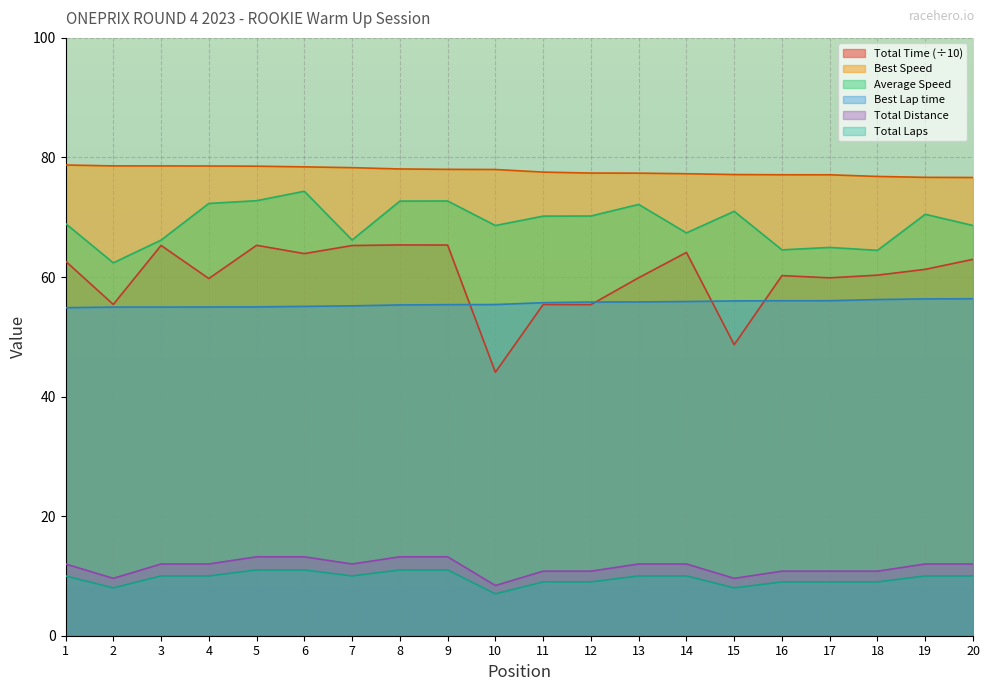

List the series in order of their peak value, lowest first.

Total Laps, Total Distance, Best Lap time, Total Time (÷10), Average Speed, Best Speed